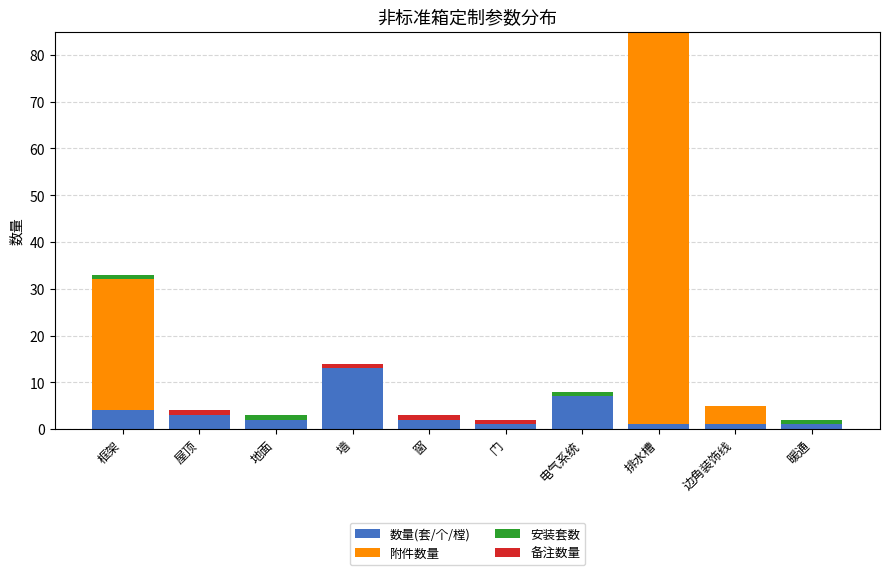

The value of 数量(套/个/樘) at 墙 is 13. True or false?

True